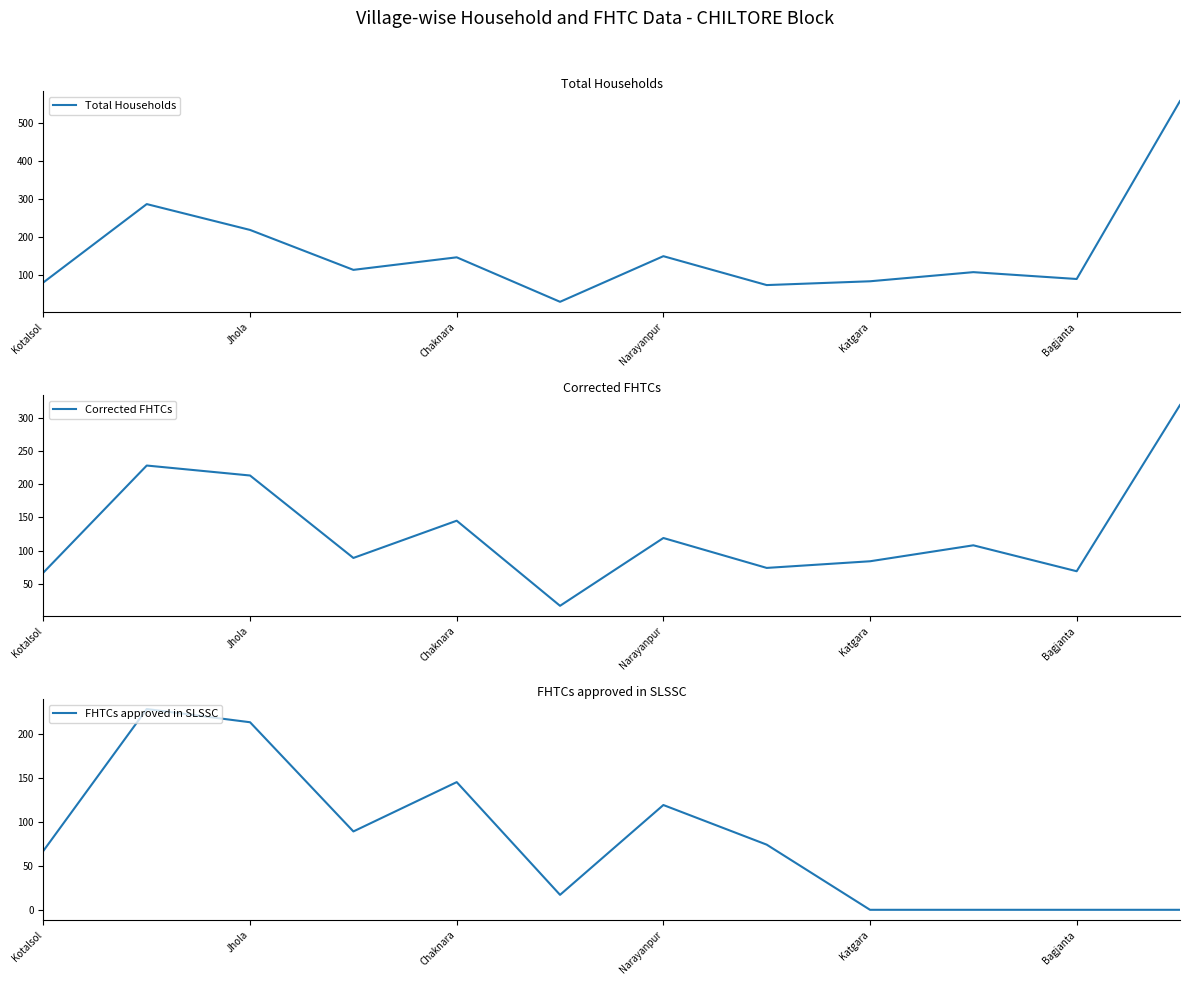

How many categories are shown in the chart?

12